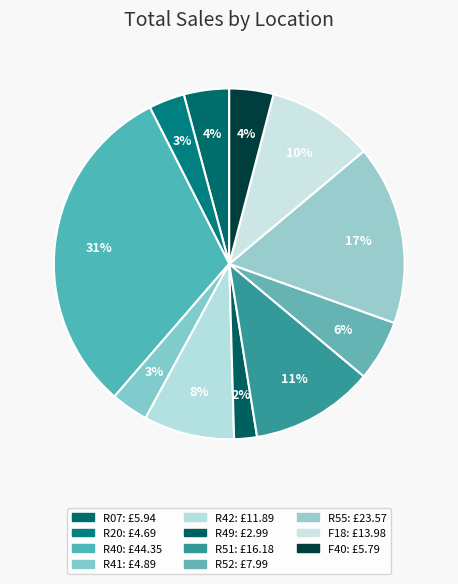

Which category has the smallest portion of the pie?

R49